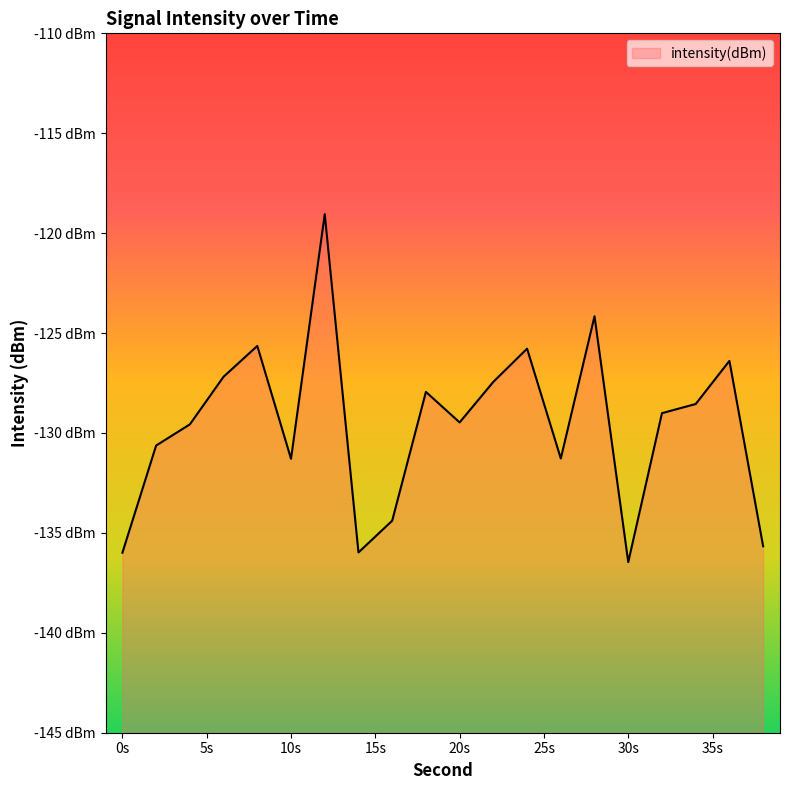

How many lines are shown in the chart?

1